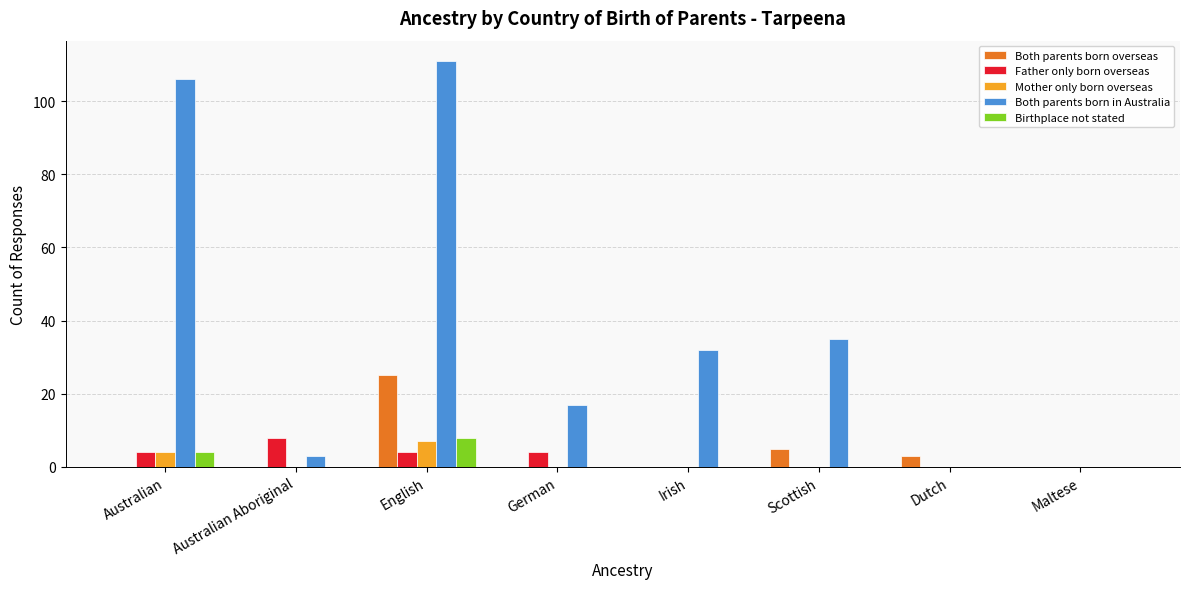

Is it true that Father only born overseas equals 8 at Australian Aboriginal?

True